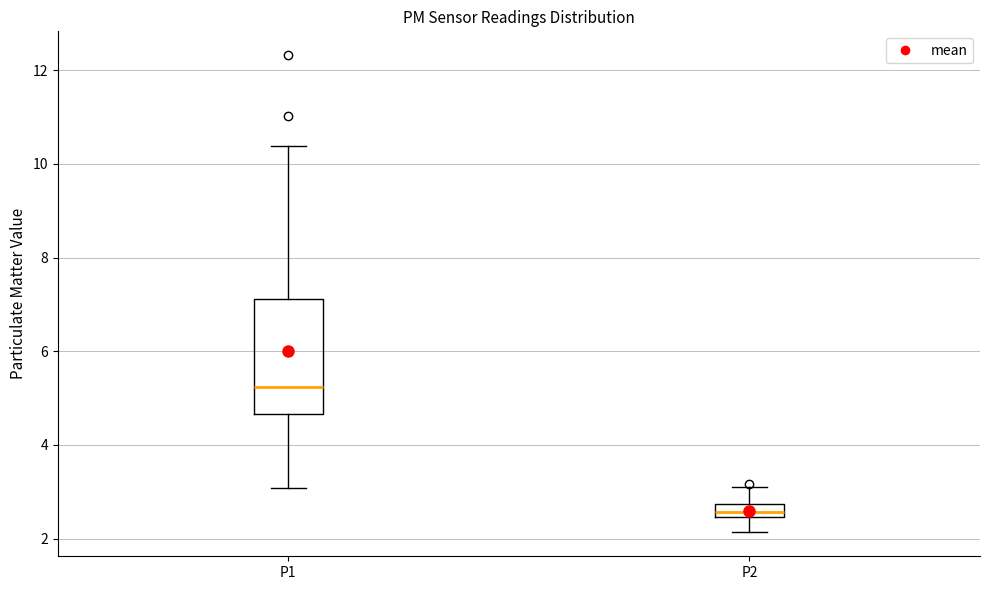

Which box is the tallest, from its lower edge to its upper edge?

P1